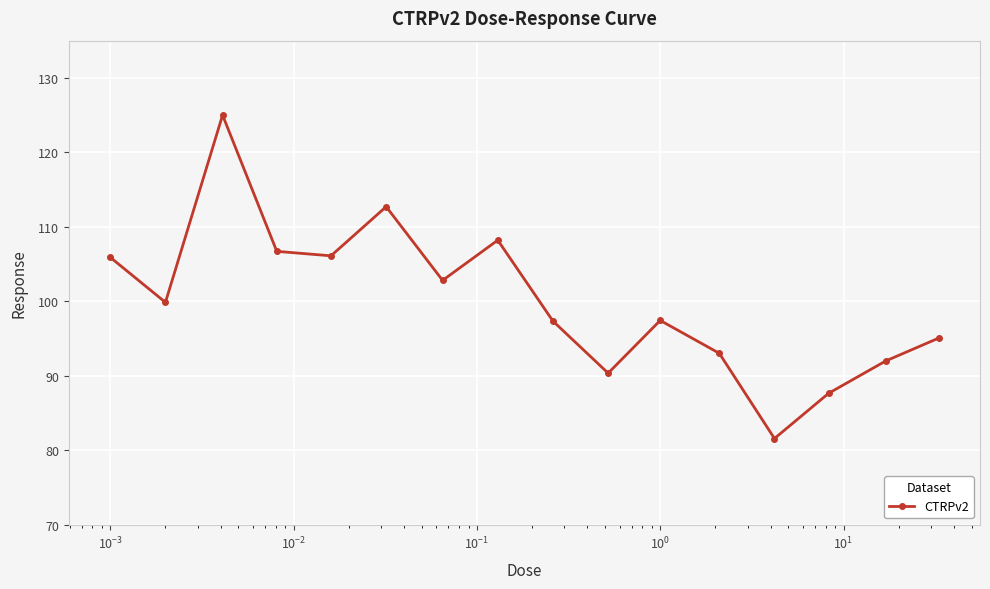

True or false: there are more than 0 points higher than both neighbors.

True